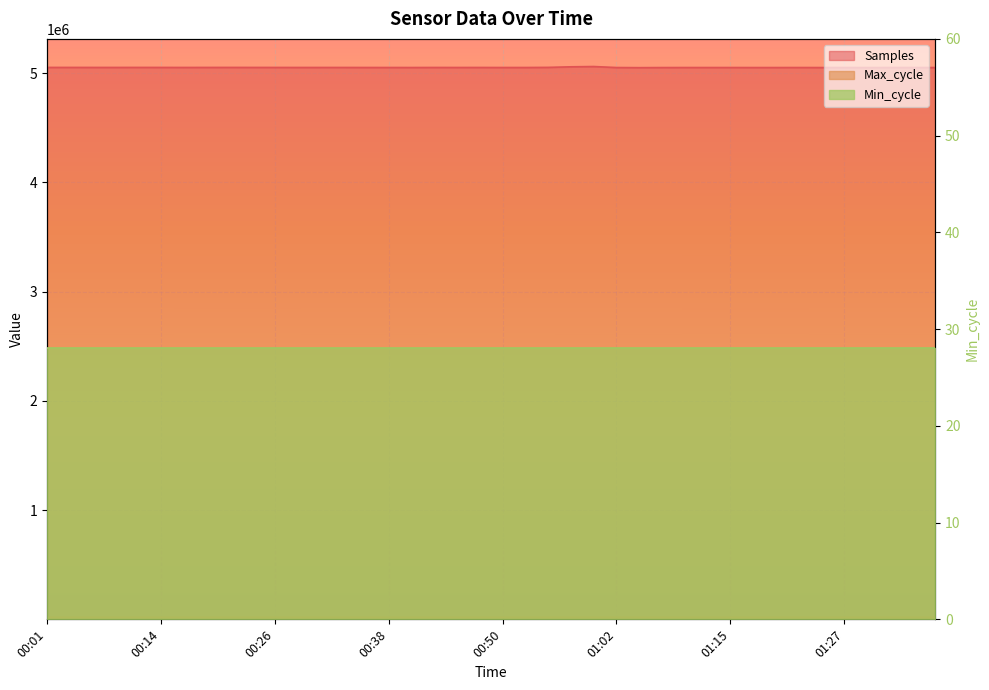

How many categories are shown in the chart?

40